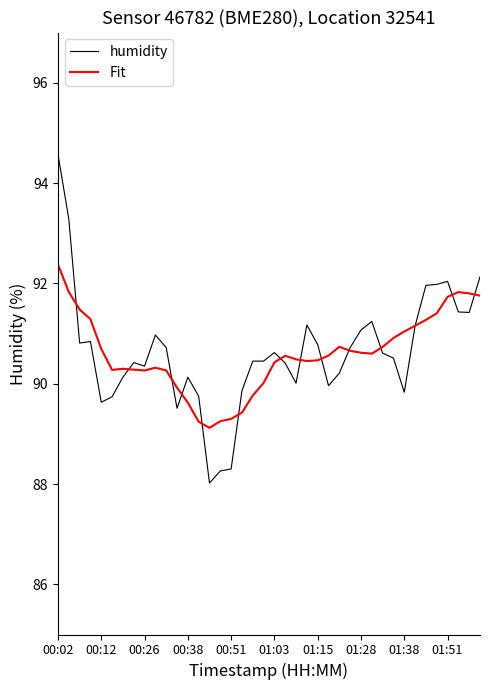

After their last crossing, which series has the higher values: humidity or Fit?

humidity